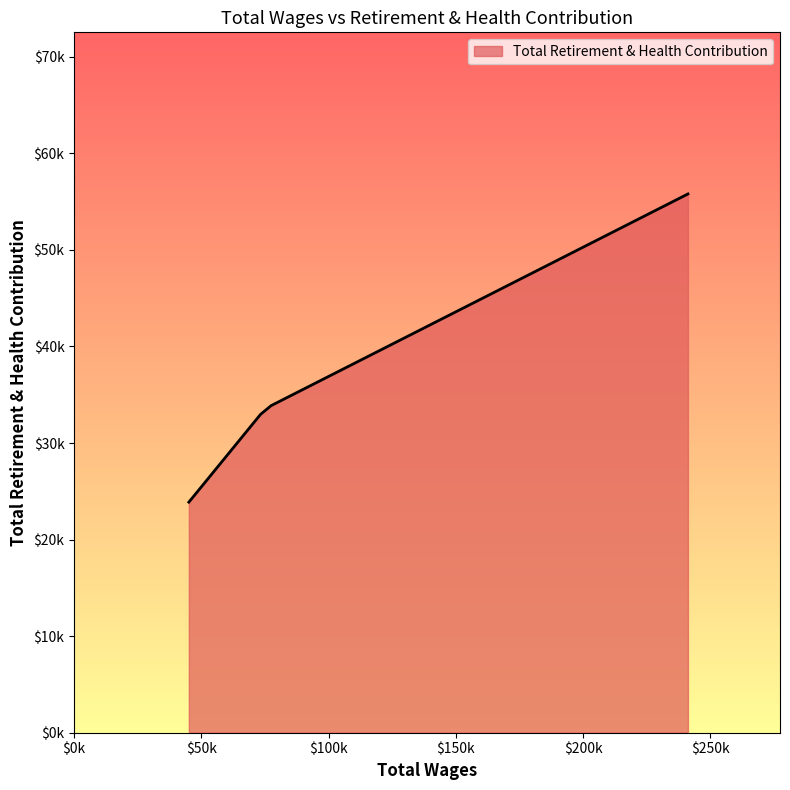

Is this an area chart (filled region under the line)?

Yes